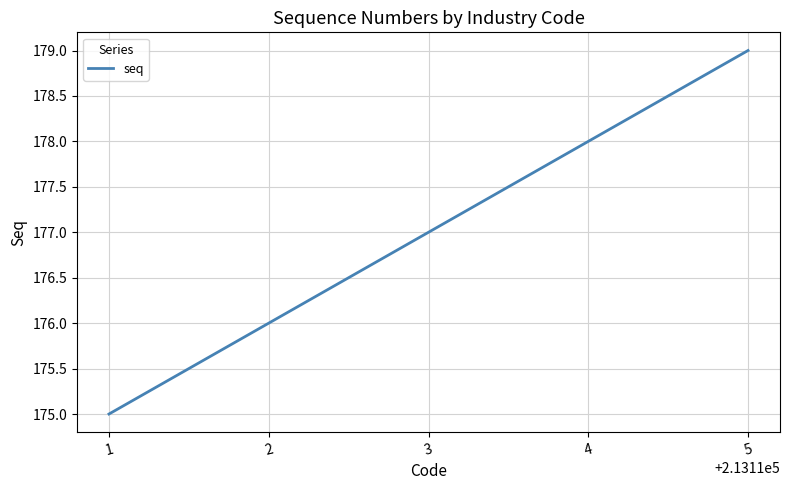

What is the ratio of the value at 5 to the value at 4?

1.0